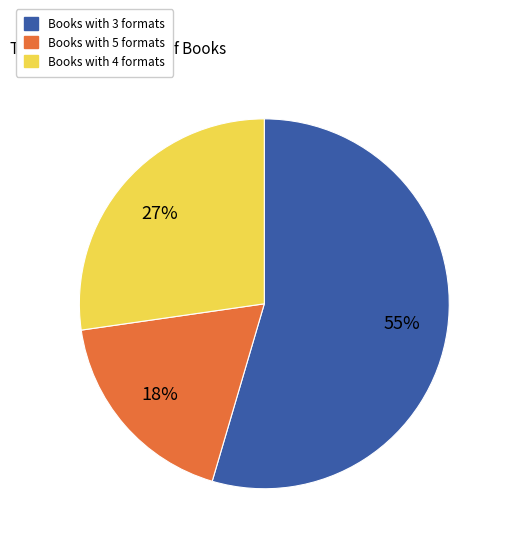

Does any single category account for the majority?

Yes